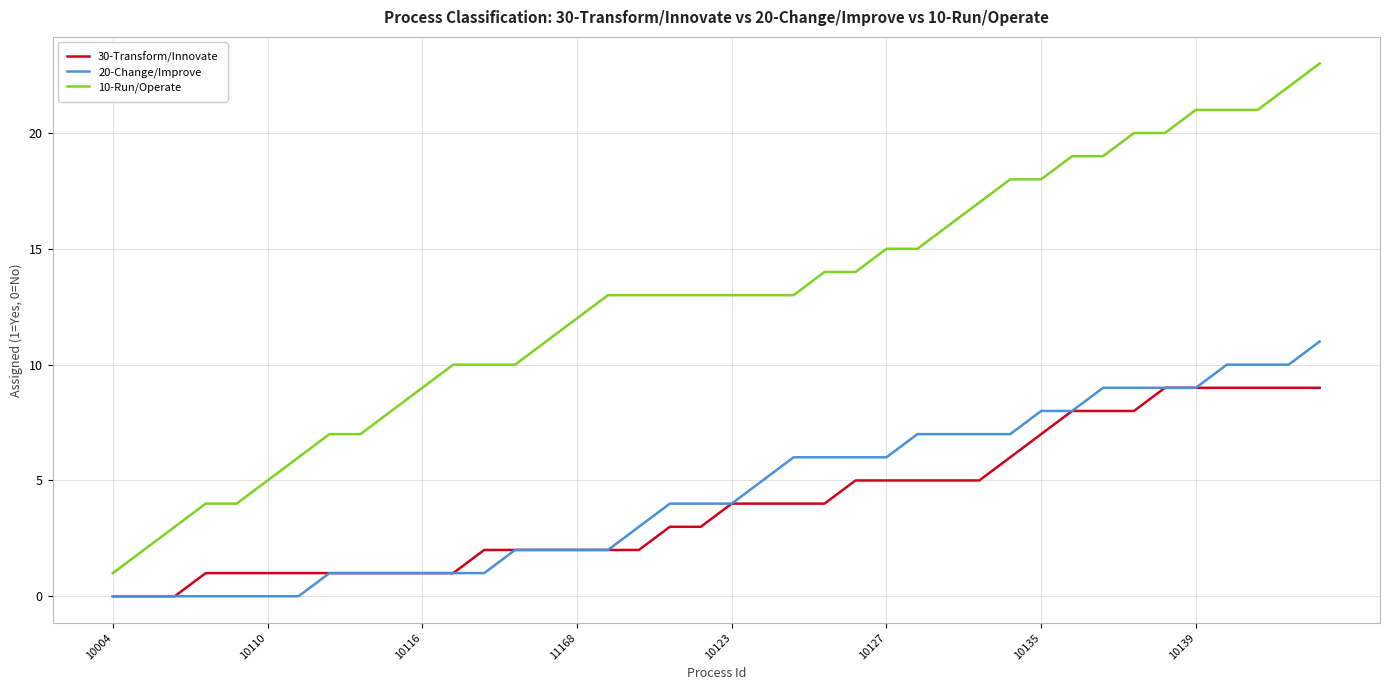

Which series has the largest total across all categories?

10-Run/Operate